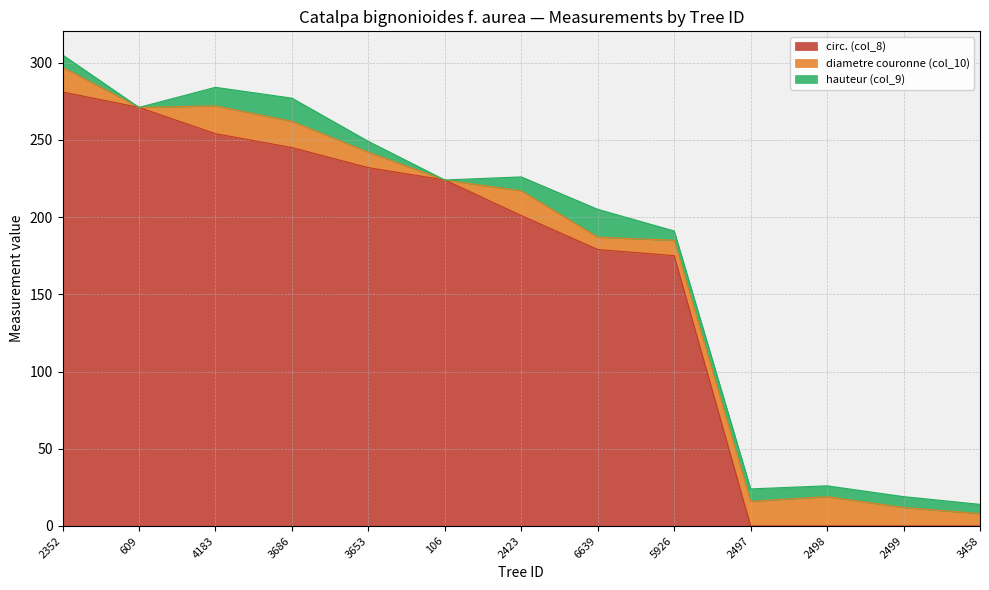

Reading left to right, list all the values displayed in this chart.

circ. (col_8): 2352=281	609=271	4183=254	3686=245	3653=232	106=224	2423=201	6639=179	5926=175	2497=0	2498=0	2499=0	3458=0
diametre couronne (col_10): 2352=16	609=0	4183=18	3686=17	3653=10	106=0	2423=16	6639=8	5926=10	2497=16	2498=19	2499=12	3458=8
hauteur (col_9): 2352=8	609=0	4183=12	3686=15	3653=7	106=0	2423=9	6639=18	5926=6	2497=8	2498=7	2499=7	3458=6